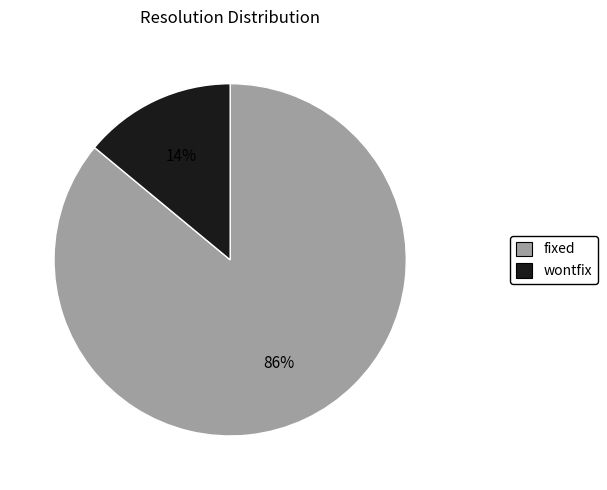

Is there any slice that represents more than half of the pie?

Yes